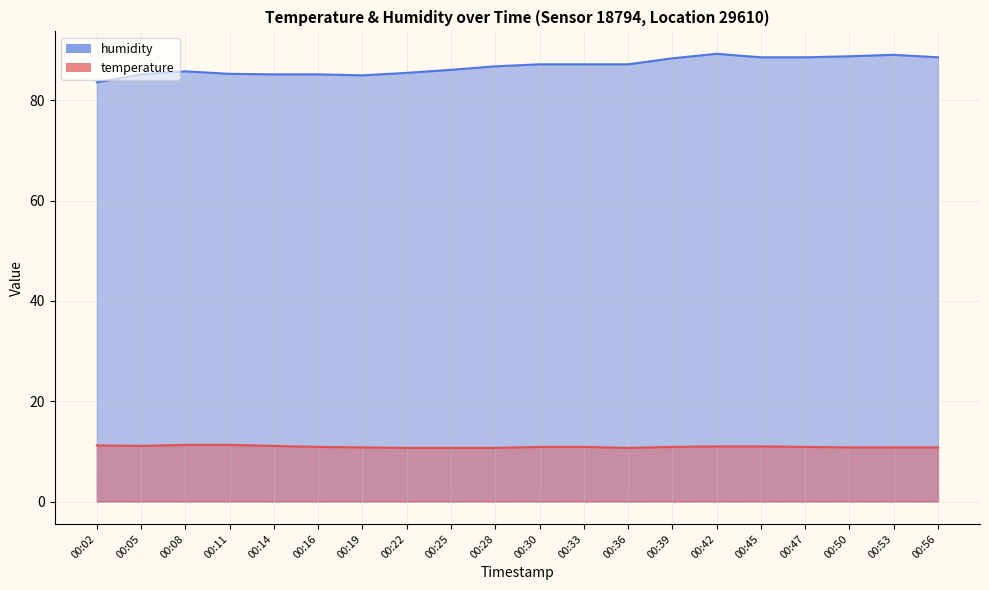

List the labels in order of temperature value, smallest first.

00:22, 00:25, 00:28, 00:36, 00:19, 00:50, 00:53, 00:56, 00:16, 00:30, 00:33, 00:39, 00:47, 00:42, 00:45, 00:05, 00:14, 00:02, 00:08, 00:11